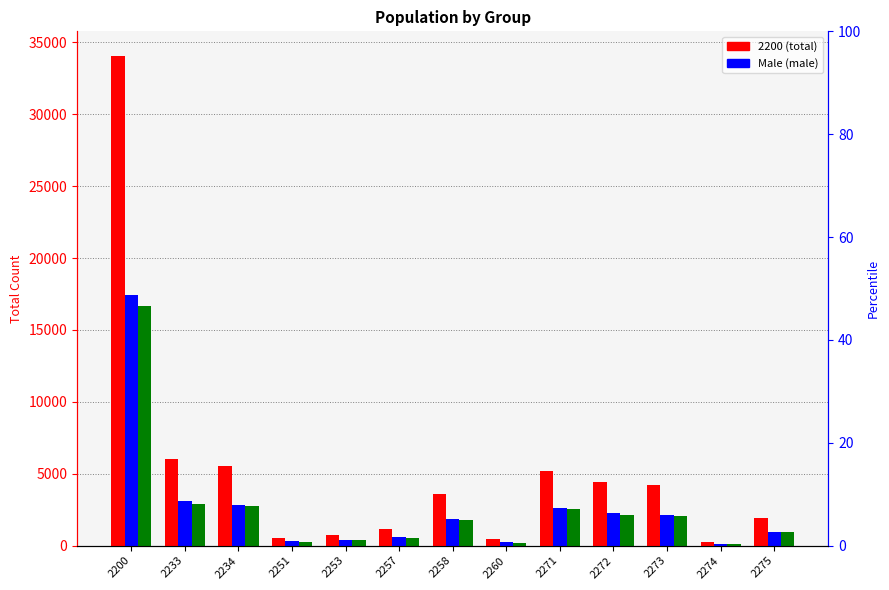

Is the value of Female at 2257 greater than the value of Male at 2234?

No